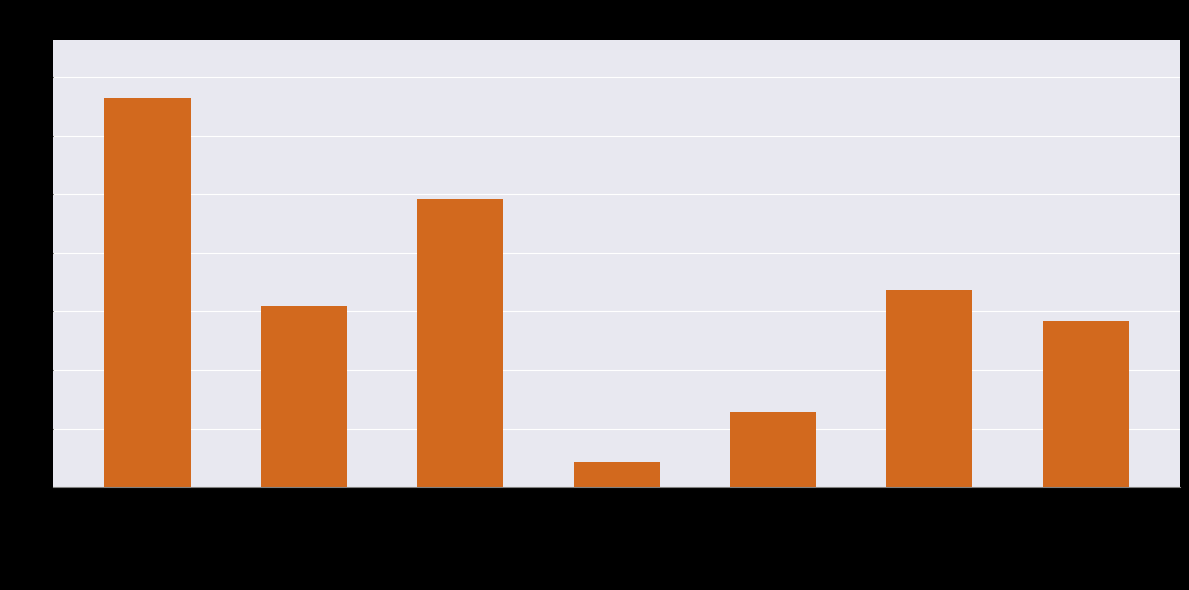

Which label corresponds to the smallest value in the chart?

Male
householder,
no
wife
present